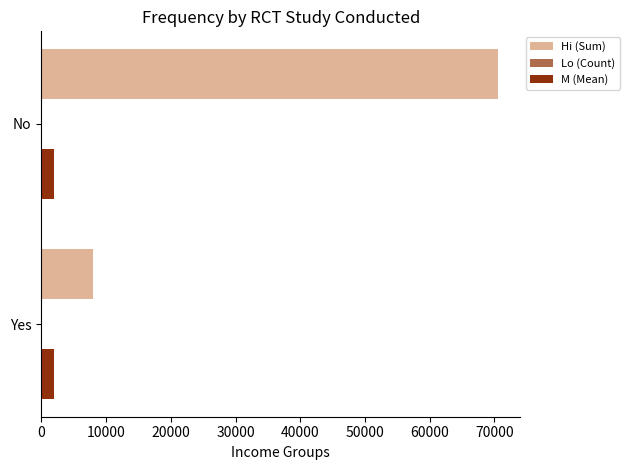

What is the maximum value shown in the chart?

70473